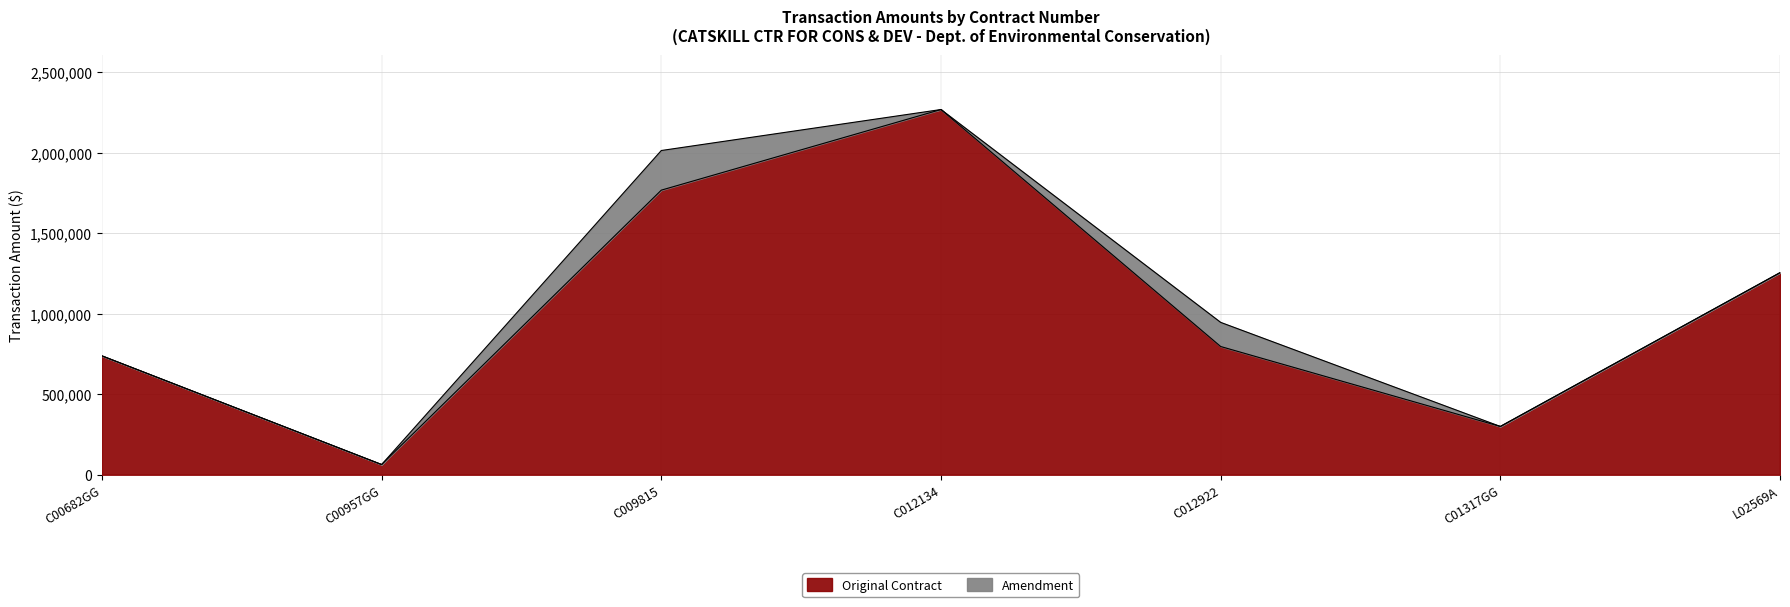

Reading left to right, transcribe all the data shown in this chart.

738596	63297	1768341	2269307	796735	300000	1255600